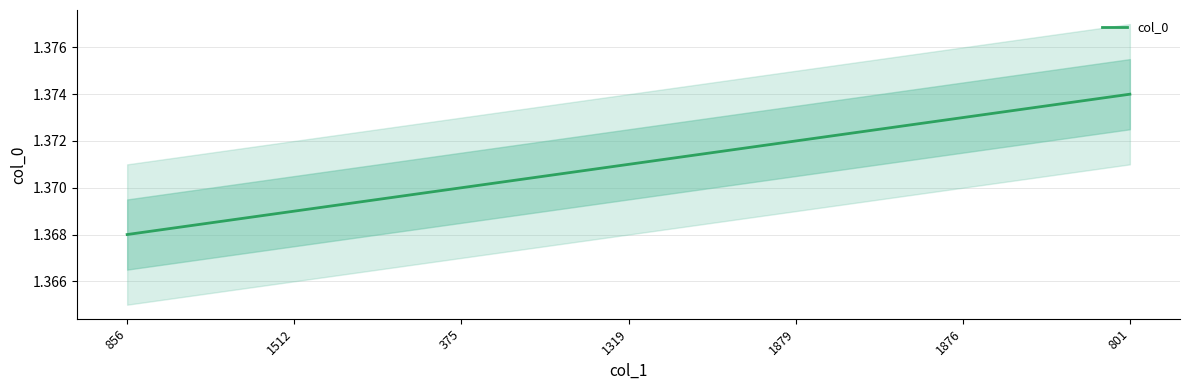

Is this an area chart (filled region under the line)?

No